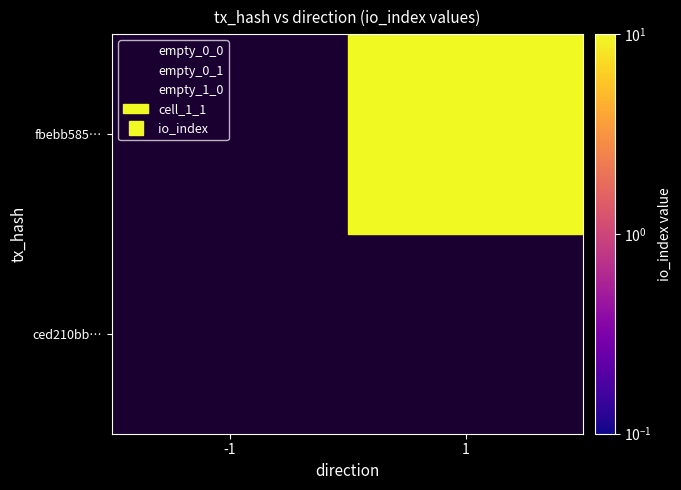

How many fbebb585734f5b1162985236164bb0fea6429b8 values are between 0 and 17?

2